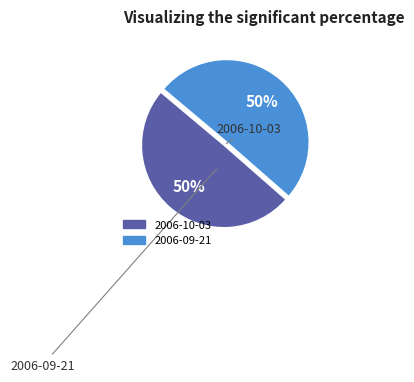

Which category accounts for the majority?

2006-09-21